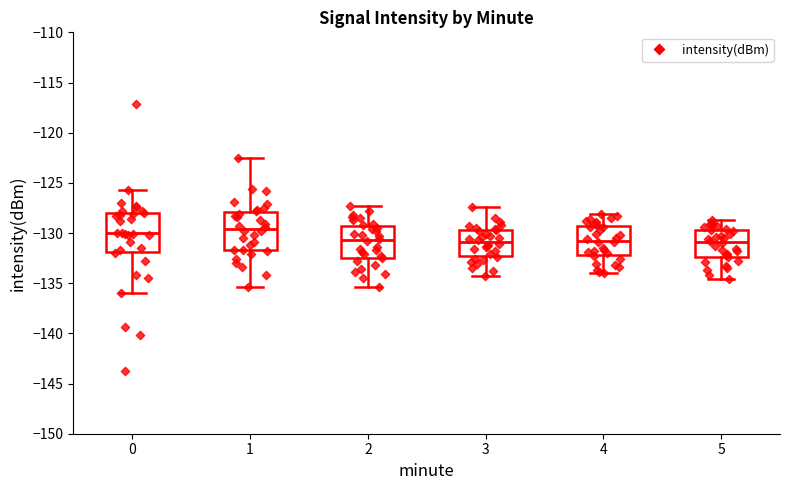

Reading left to right, read every box against the y-axis: the position of its median line, the range the box covers, and the ends of its whiskers. The values are not printed on the chart, so give them approximately, as read against the axis.

0: median -130.0, box -132.0 to -128.0, whiskers -136.0 to -125.5
1: median -129.5, box -131.5 to -128.0, whiskers -135.5 to -122.5
2: median -130.5, box -132.5 to -129.5, whiskers -135.5 to -127.5
3: median -131.0, box -132.5 to -129.5, whiskers -134.5 to -127.5
4: median -130.5, box -132.0 to -129.0, whiskers -134.0 to -128.0
5: median -131.0, box -132.5 to -129.5, whiskers -134.5 to -128.5